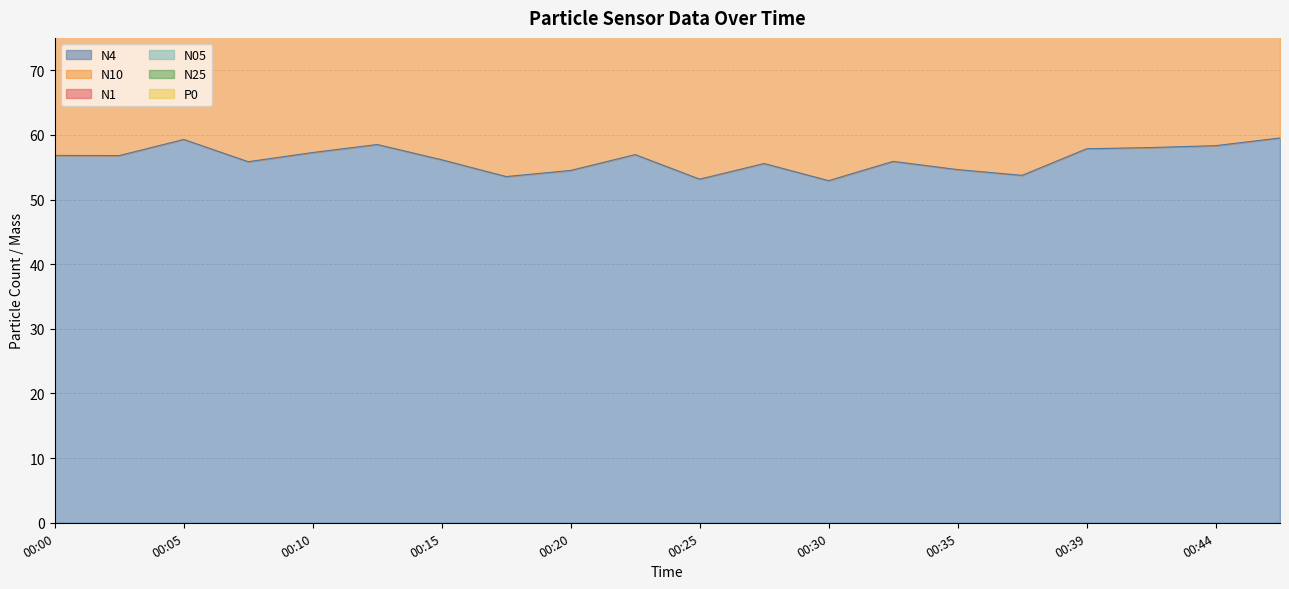

The value of N4 at 00:03 is 29.1. True or false?

False